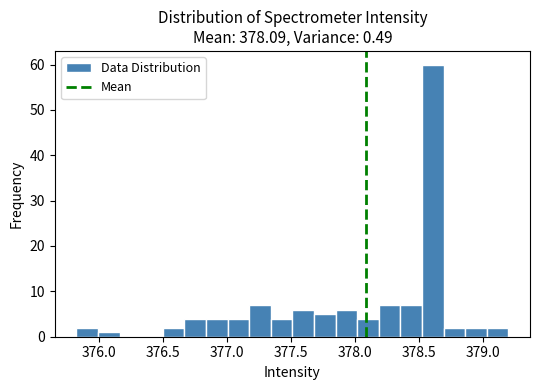

Read against the x-axis, roughly where is the centre of the tallest bar?

378.60